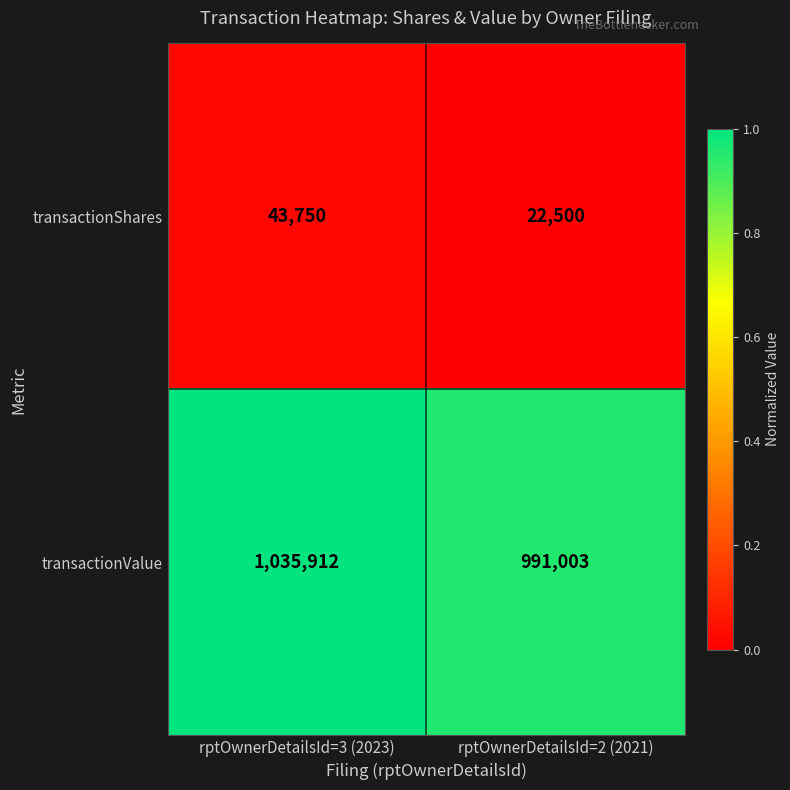

At which label does transactionShares reach its peak?

rptOwnerDetailsId=3 (2023)